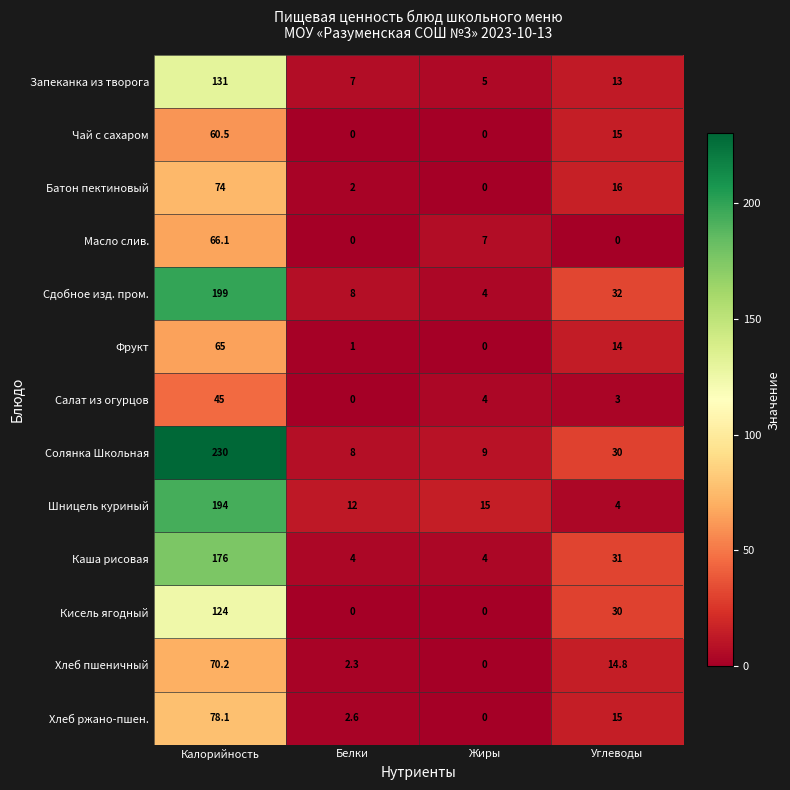

Where is Солянка Школьная nearest to the value 119?

Углеводы